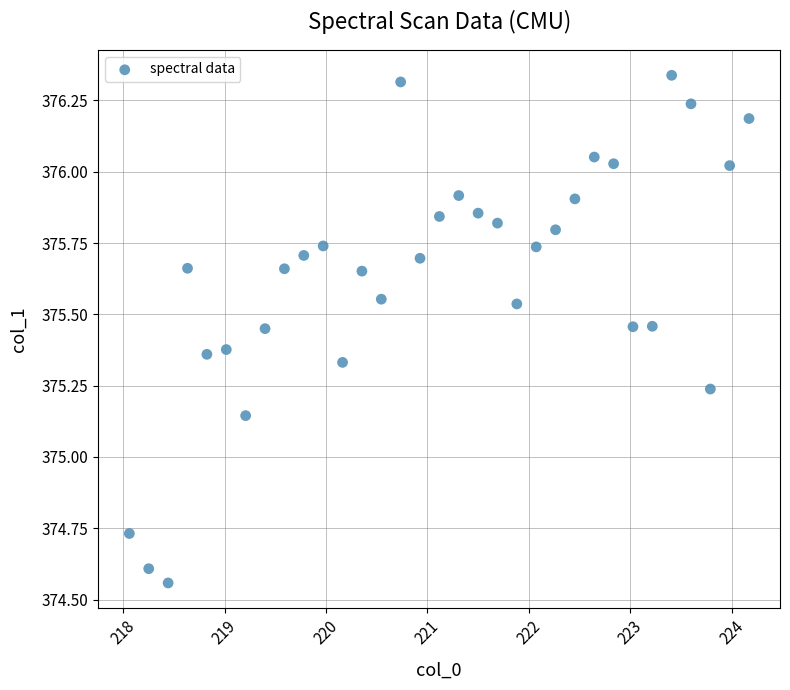

What is the range of Y values (max minus min)?

1.8